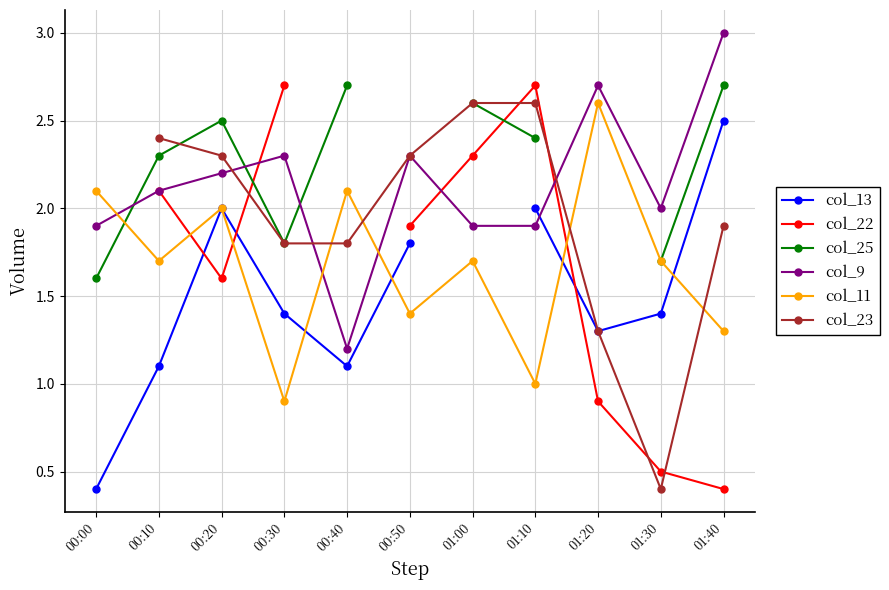

Which series ends up on top after the final intersection of col_9 and col_11?

col_9